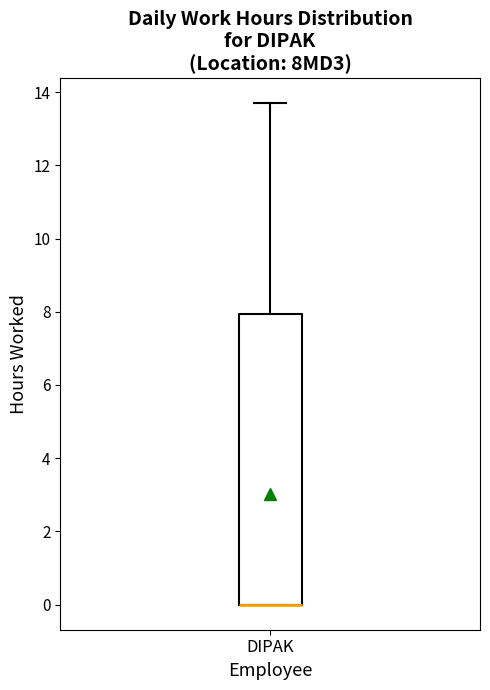

Transcribe this box plot: give where the median line is, the range the box spans, and where the two whiskers end, as read against the y-axis. The values are not printed on the chart, so give them approximately, as read against the axis.

median 0.0 (drawn on the box's lower edge), box 0.0 to 8.0, whiskers 0.0 to 13.6